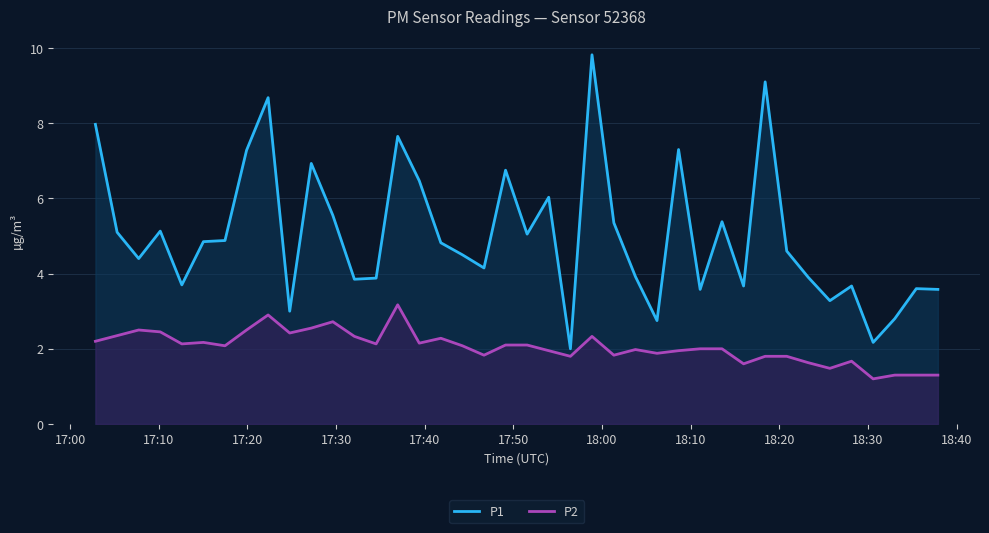

What is the minimum value shown in the chart?

1.2